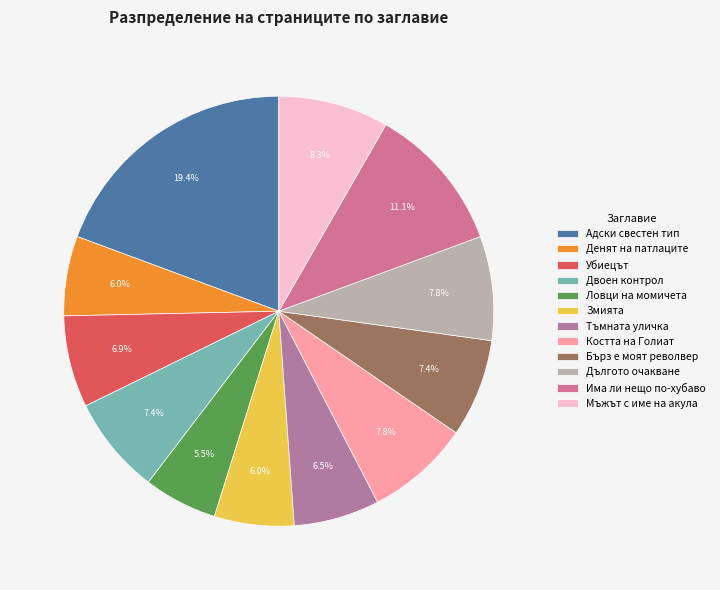

To the nearest percent, what portion does Има ли нещо по-хубаво represent?

11%